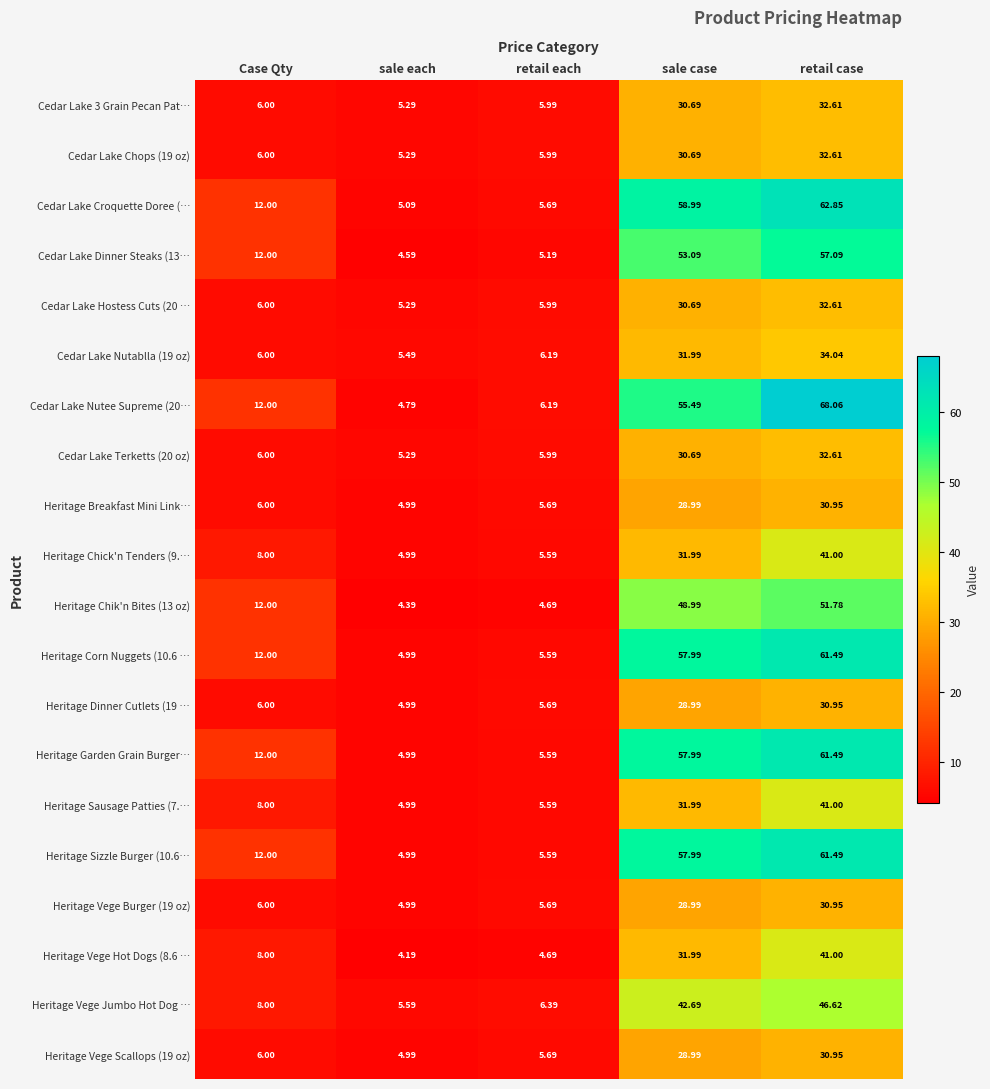

Rank the categories by Heritage Garden Grain Burger… value from lowest to highest.

sale each, retail each, Case Qty, sale case, retail case